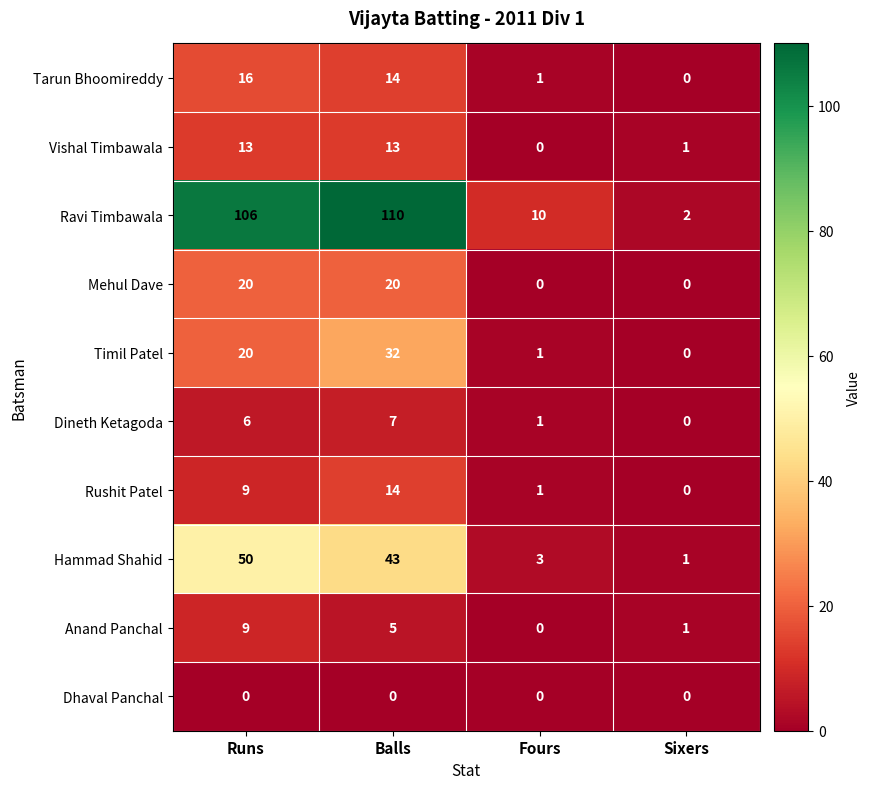

What is the greatest value displayed?

110